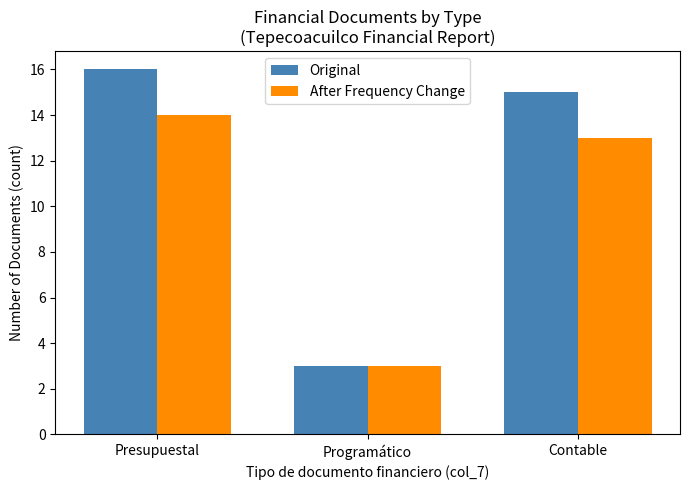

How many categories are shown in the chart?

3